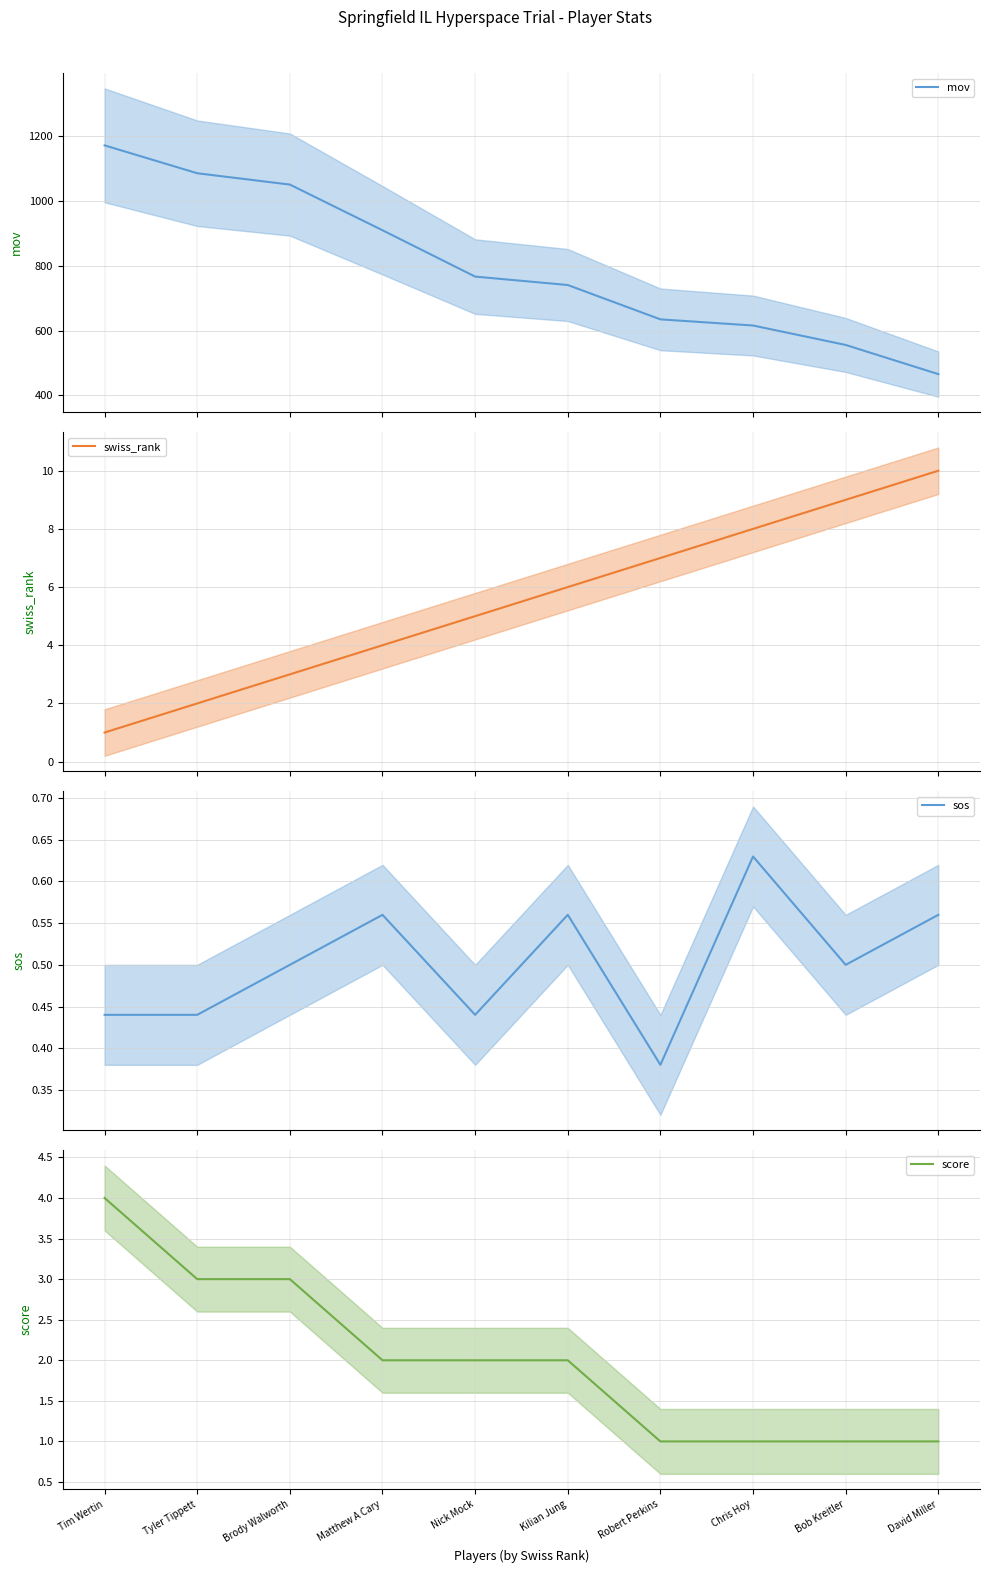

Between Bob Kreitler and Matthew A Cary, which is larger?

Matthew A Cary